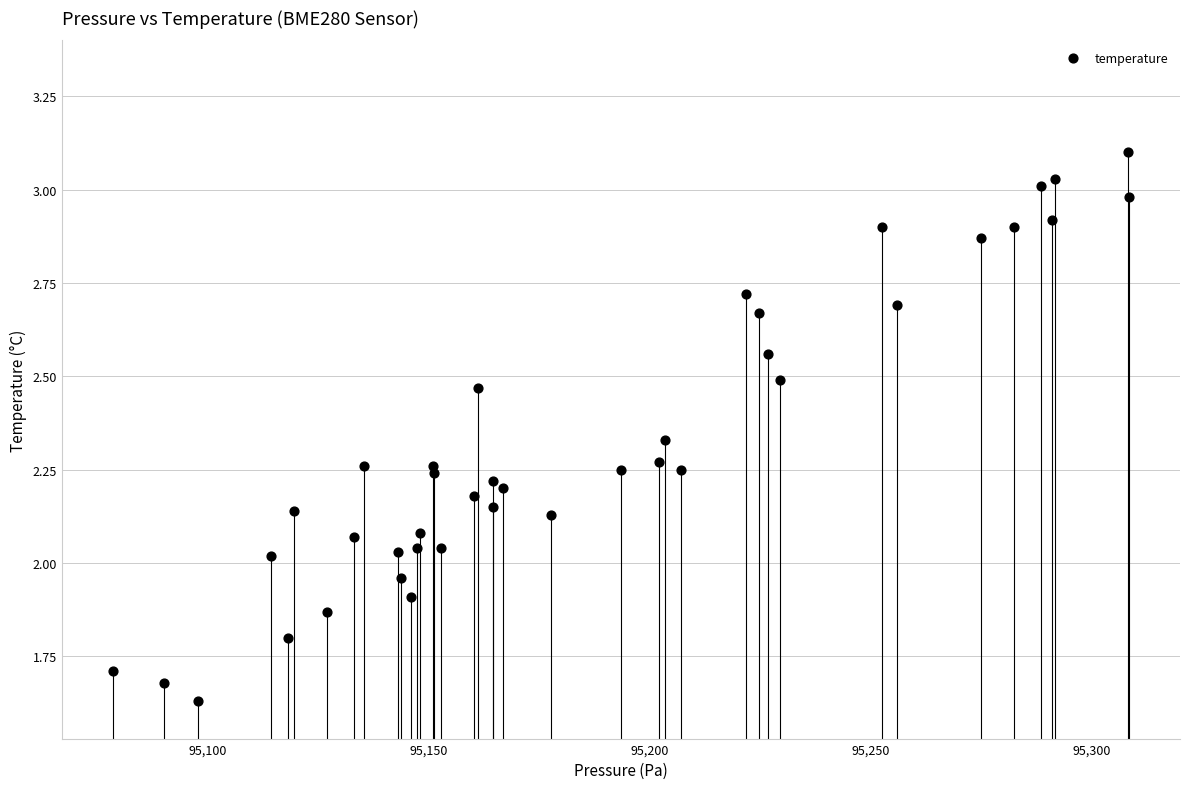

What is the range of Y values (max minus min)?

1.5